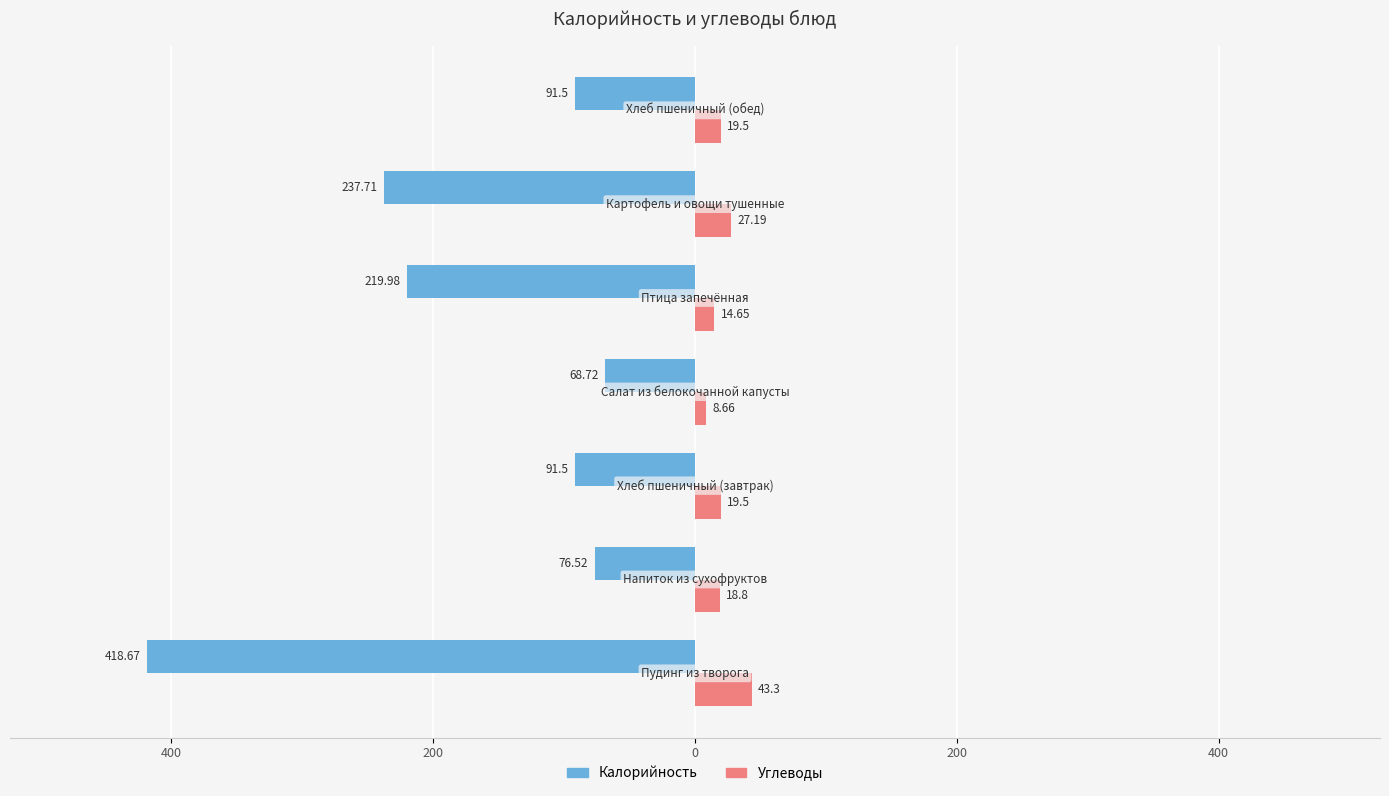

What are all the series names shown in the legend?

Калорийность, Углеводы